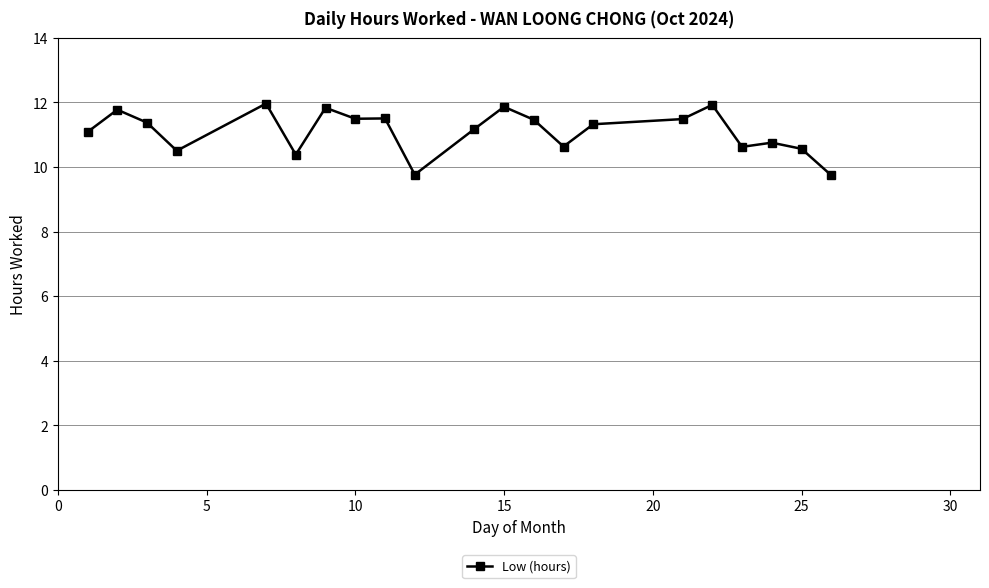

What is the difference between the maximum and second lowest values?

2.2